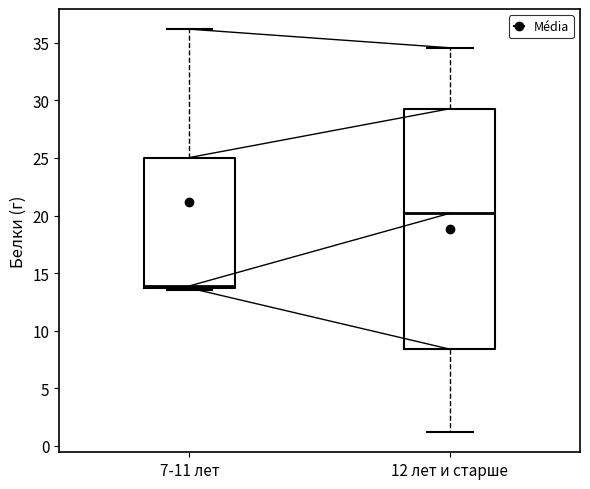

Which box is the tallest, from its lower edge to its upper edge?

12 лет и старше